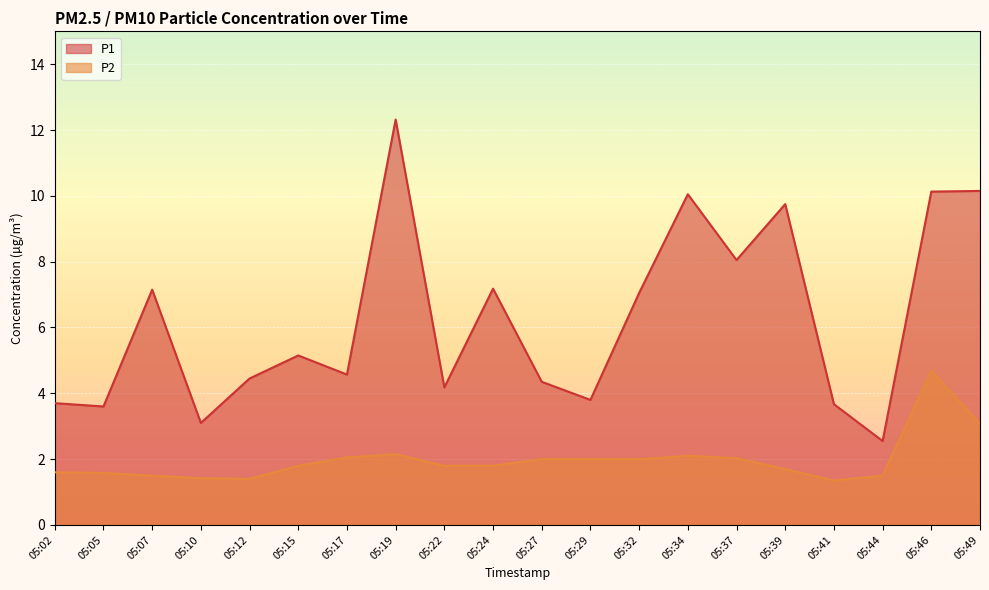

Which series has the largest range (max minus min)?

P1